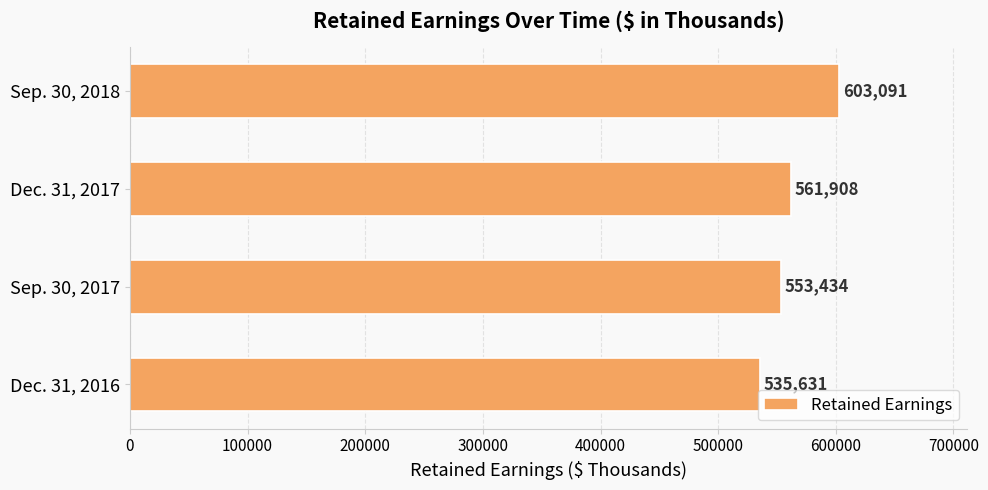

How many bars are there in total?

4